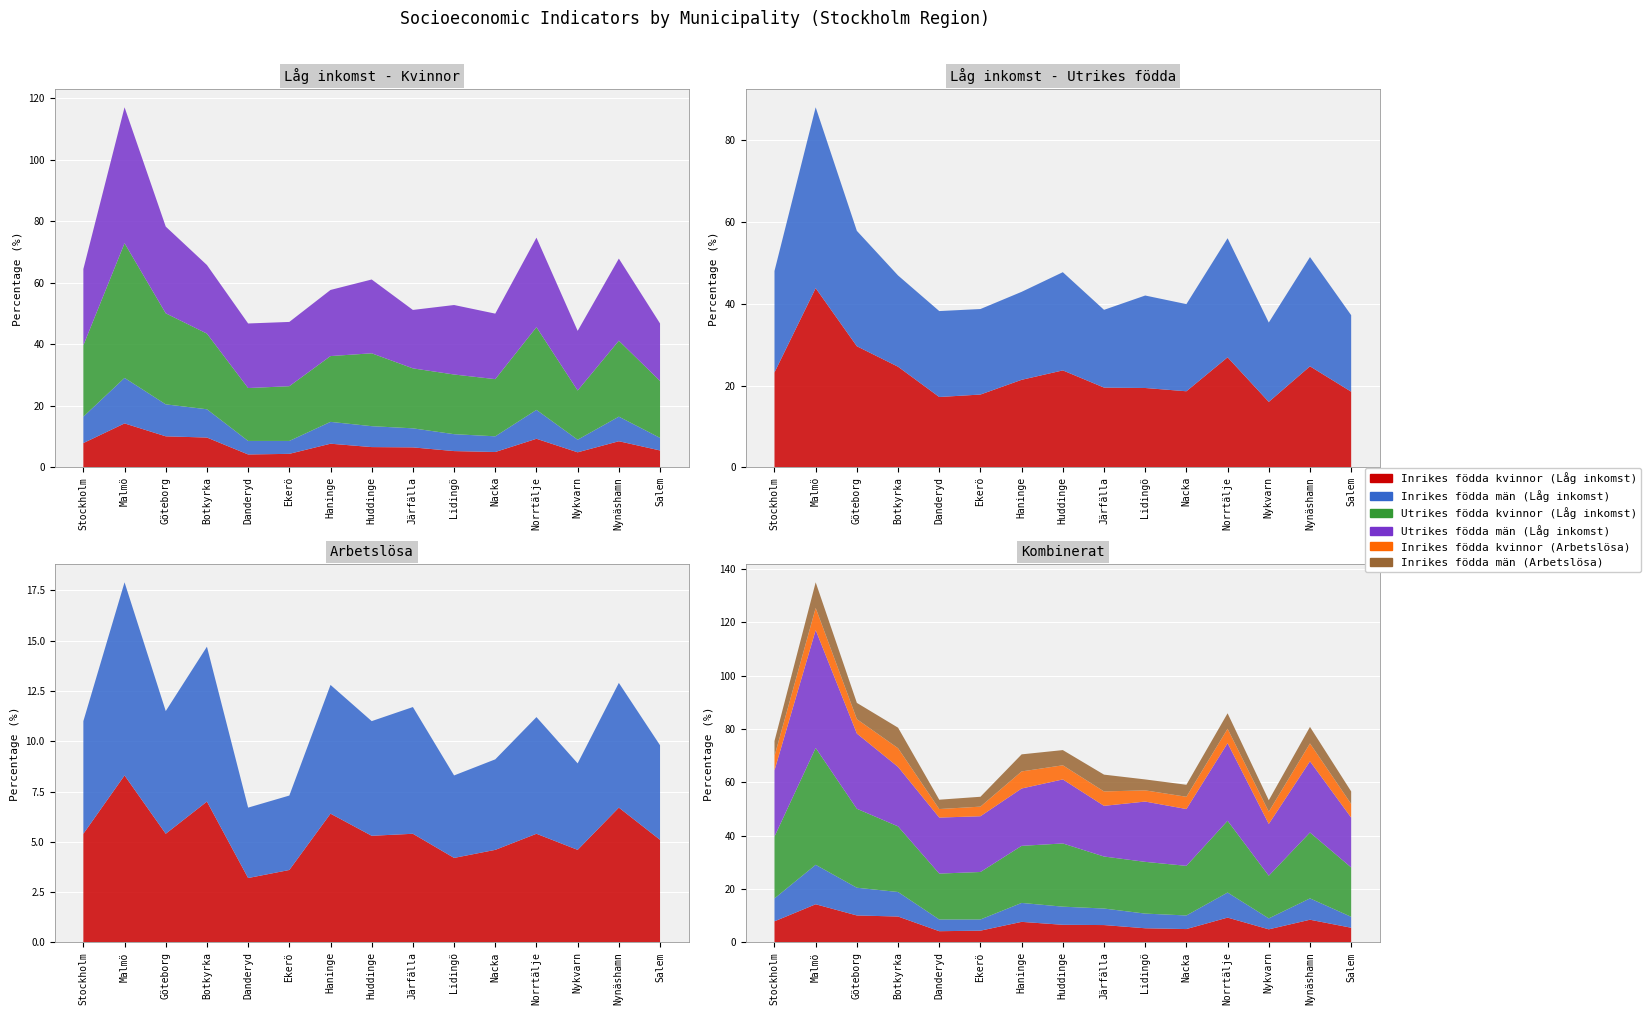

Reading left to right, list all the values displayed in this chart.

Inrikes födda kvinnor (Låg inkomst): Stockholm=7.9	Malmö=14.3	Göteborg=10.1	Botkyrka=9.7	Danderyd=4.2	Ekerö=4.4	Haninge=7.7	Huddinge=6.6	Järfälla=6.5	Lidingö=5.3	Nacka=5.0	Norrtälje=9.3	Nykvarn=4.9	Nynäshamn=8.5	Salem=5.5
Inrikes födda män (Låg inkomst): Stockholm=8.6	Malmö=14.8	Göteborg=10.4	Botkyrka=9.2	Danderyd=4.4	Ekerö=4.2	Haninge=7.1	Huddinge=6.8	Järfälla=6.2	Lidingö=5.5	Nacka=5.1	Norrtälje=9.4	Nykvarn=4.1	Nynäshamn=8.0	Salem=4.1
Utrikes födda kvinnor (Låg inkomst): Stockholm=23.2	Malmö=43.8	Göteborg=29.6	Botkyrka=24.6	Danderyd=17.2	Ekerö=17.8	Haninge=21.4	Huddinge=23.7	Järfälla=19.5	Lidingö=19.4	Nacka=18.6	Norrtälje=26.9	Nykvarn=16.0	Nynäshamn=24.7	Salem=18.5
Utrikes födda män (Låg inkomst): Stockholm=24.8	Malmö=44.2	Göteborg=28.2	Botkyrka=22.3	Danderyd=21.0	Ekerö=20.9	Haninge=21.5	Huddinge=24.0	Järfälla=19.0	Lidingö=22.6	Nacka=21.3	Norrtälje=29.1	Nykvarn=19.4	Nynäshamn=26.7	Salem=18.7
Inrikes födda kvinnor (Arbetslösa): Stockholm=5.4	Malmö=8.3	Göteborg=5.4	Botkyrka=7.0	Danderyd=3.2	Ekerö=3.6	Haninge=6.4	Huddinge=5.3	Järfälla=5.4	Lidingö=4.2	Nacka=4.6	Norrtälje=5.4	Nykvarn=4.6	Nynäshamn=6.7	Salem=5.1
Inrikes födda män (Arbetslösa): Stockholm=5.6	Malmö=9.6	Göteborg=6.1	Botkyrka=7.7	Danderyd=3.5	Ekerö=3.7	Haninge=6.4	Huddinge=5.7	Järfälla=6.3	Lidingö=4.1	Nacka=4.5	Norrtälje=5.8	Nykvarn=4.3	Nynäshamn=6.2	Salem=4.7